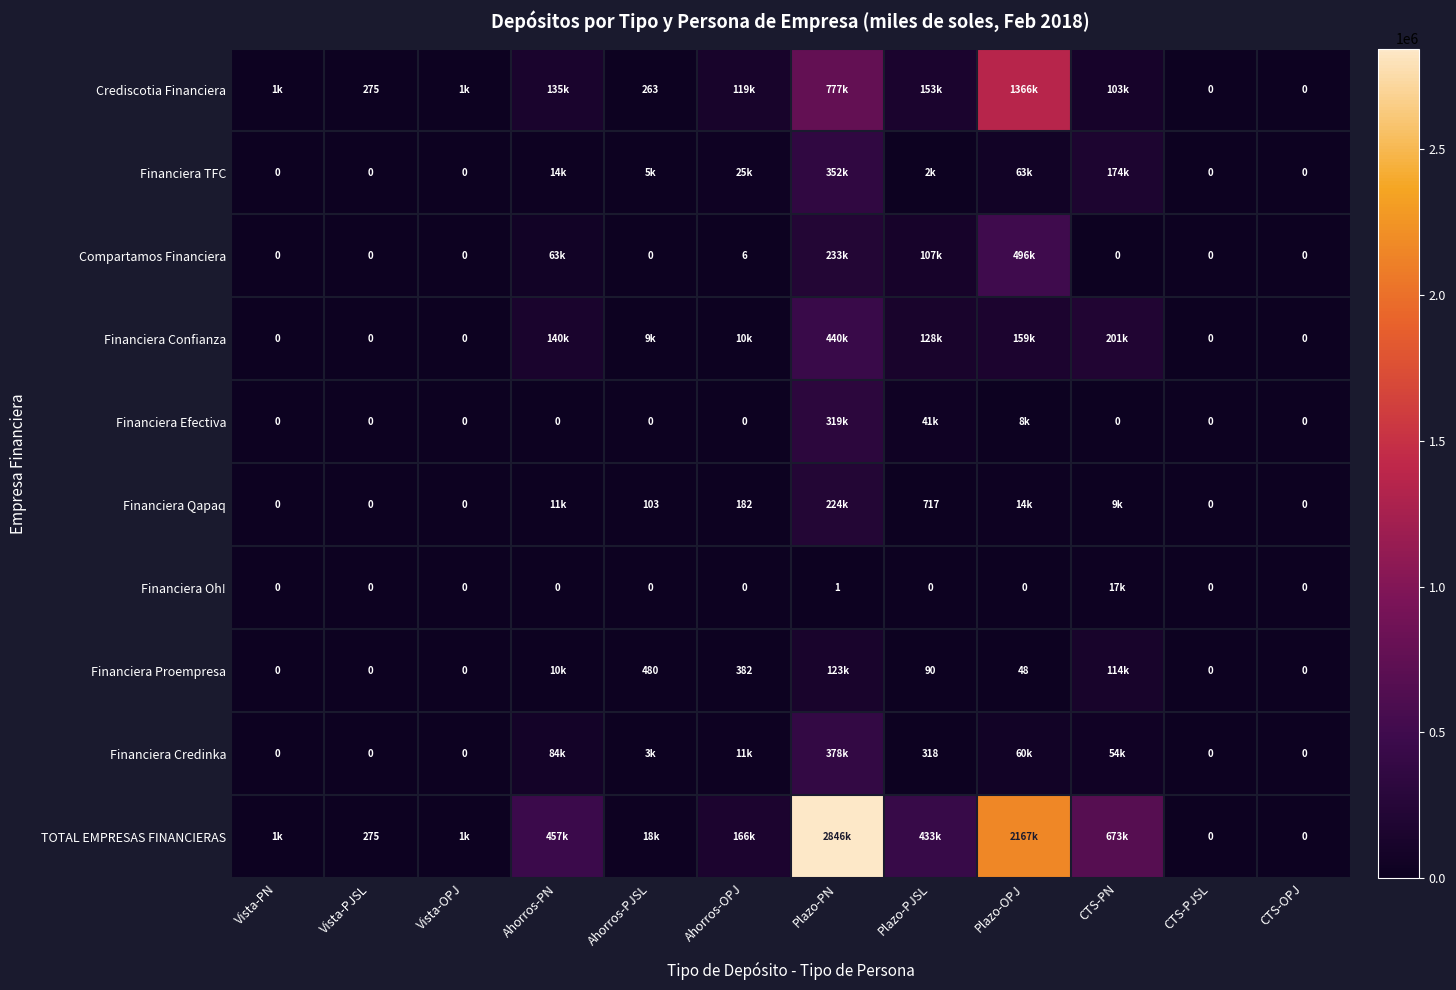

Is the value of Financiera Confianza at Vista-OPJ greater than the value of TOTAL EMPRESAS FINANCIERAS at Vista-PJSL?

No